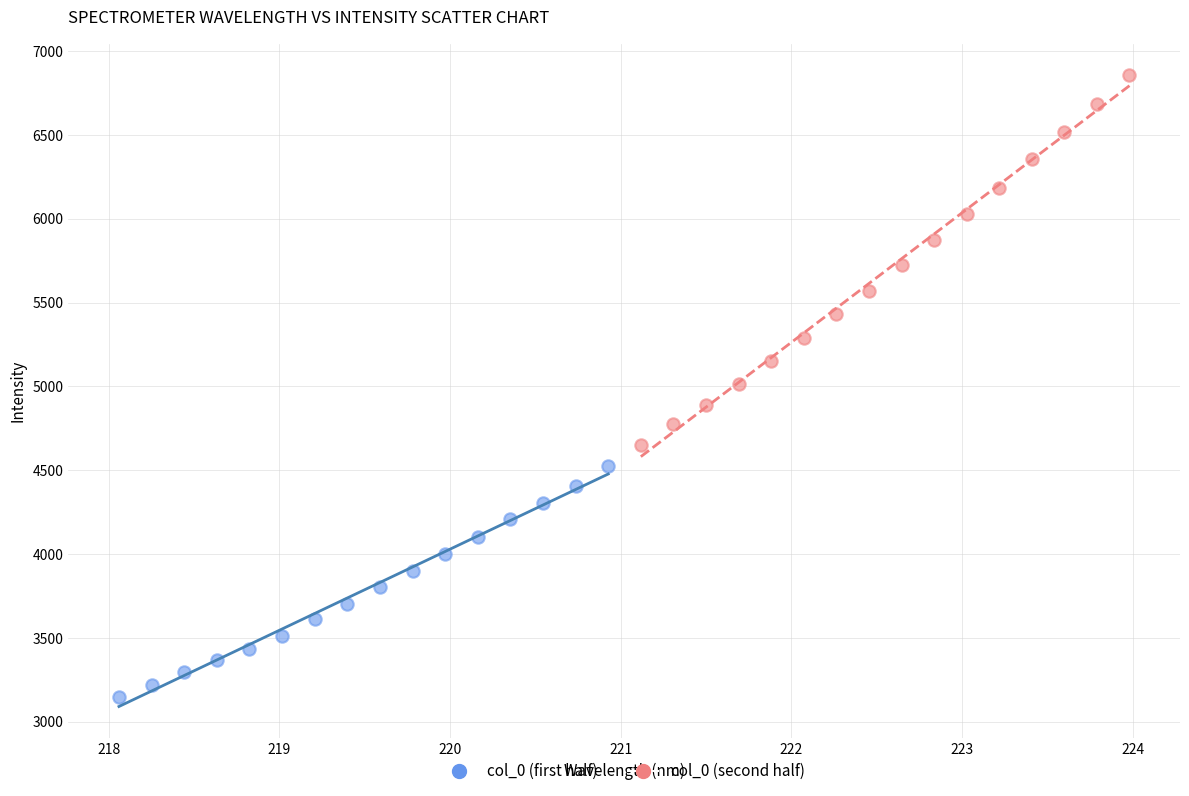

Which series has the widest spread of Y values?

col_0 (second half)